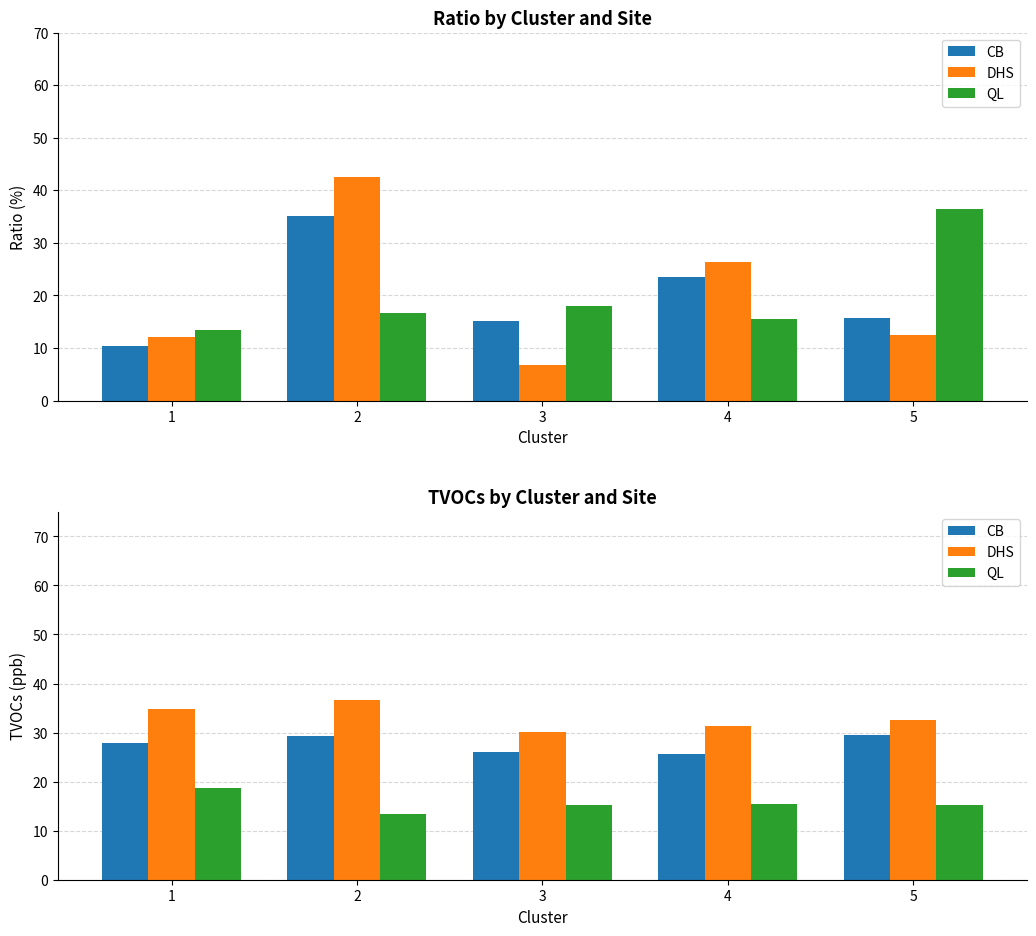

Rank the series by their maximum value, from lowest to highest.

QL, CB, DHS